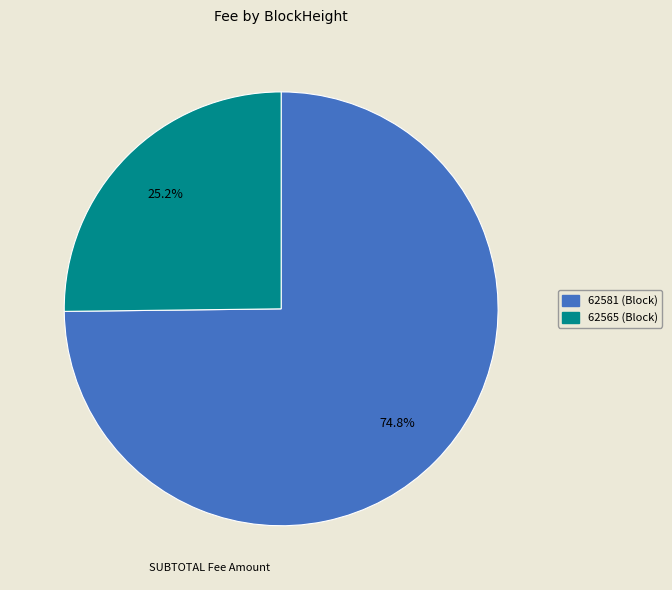

What is the majority slice?

62581